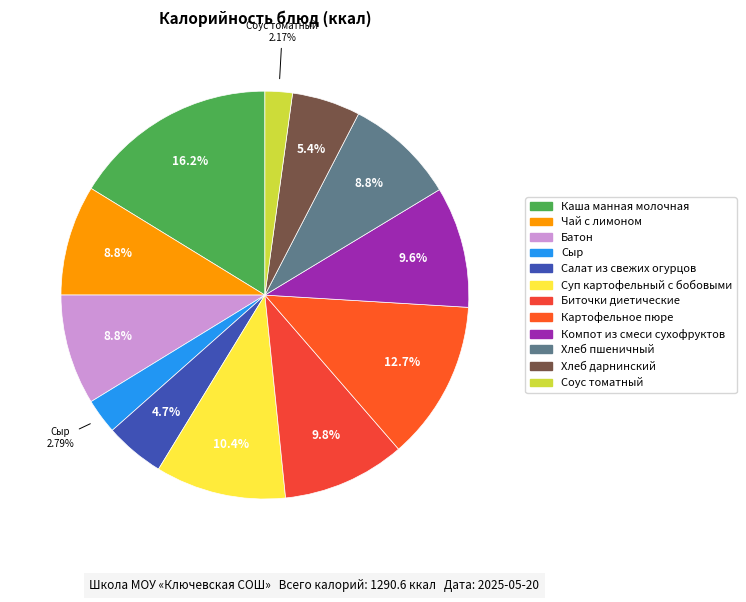

What percentage is NOT represented by Компот из смеси сухофруктов?

90.4%